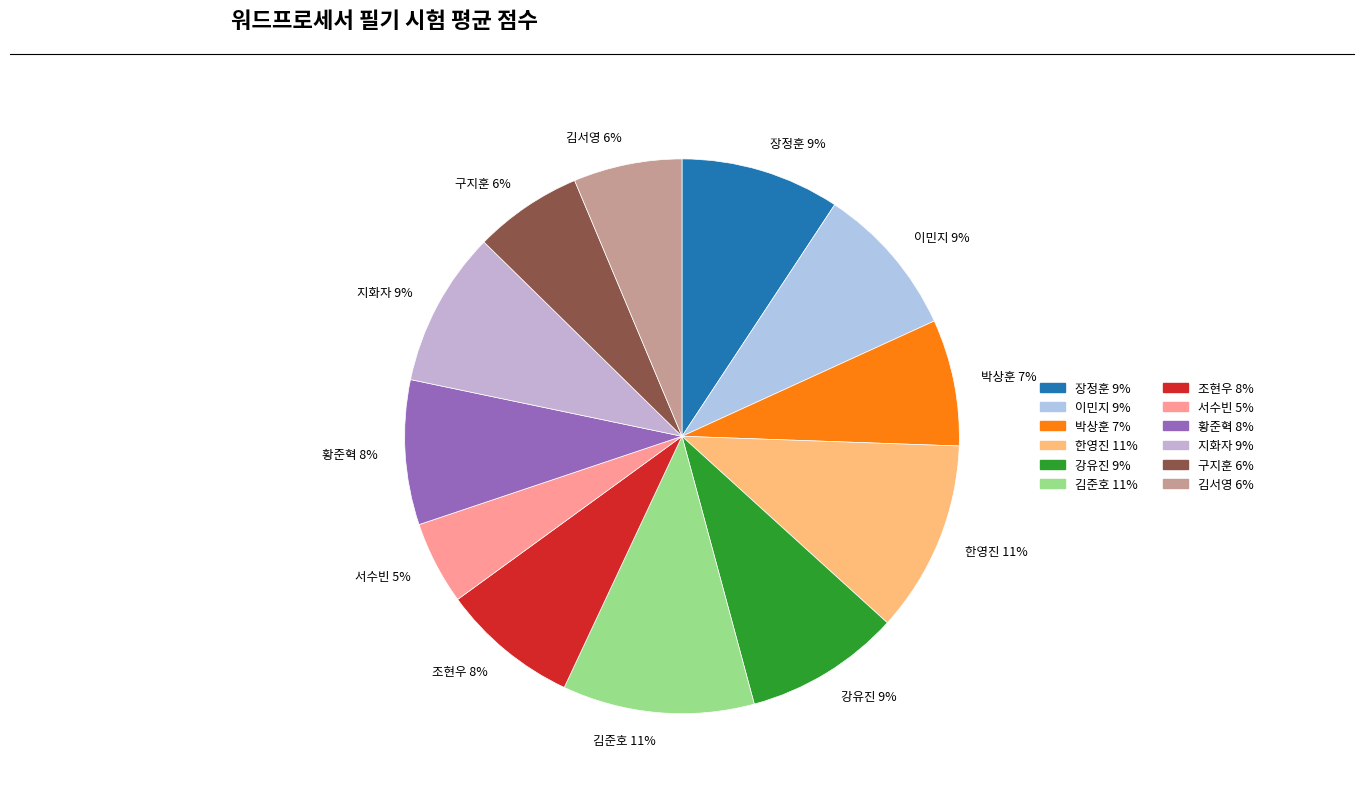

Is the sum of 이민지 and 서수빈 greater than half?

No